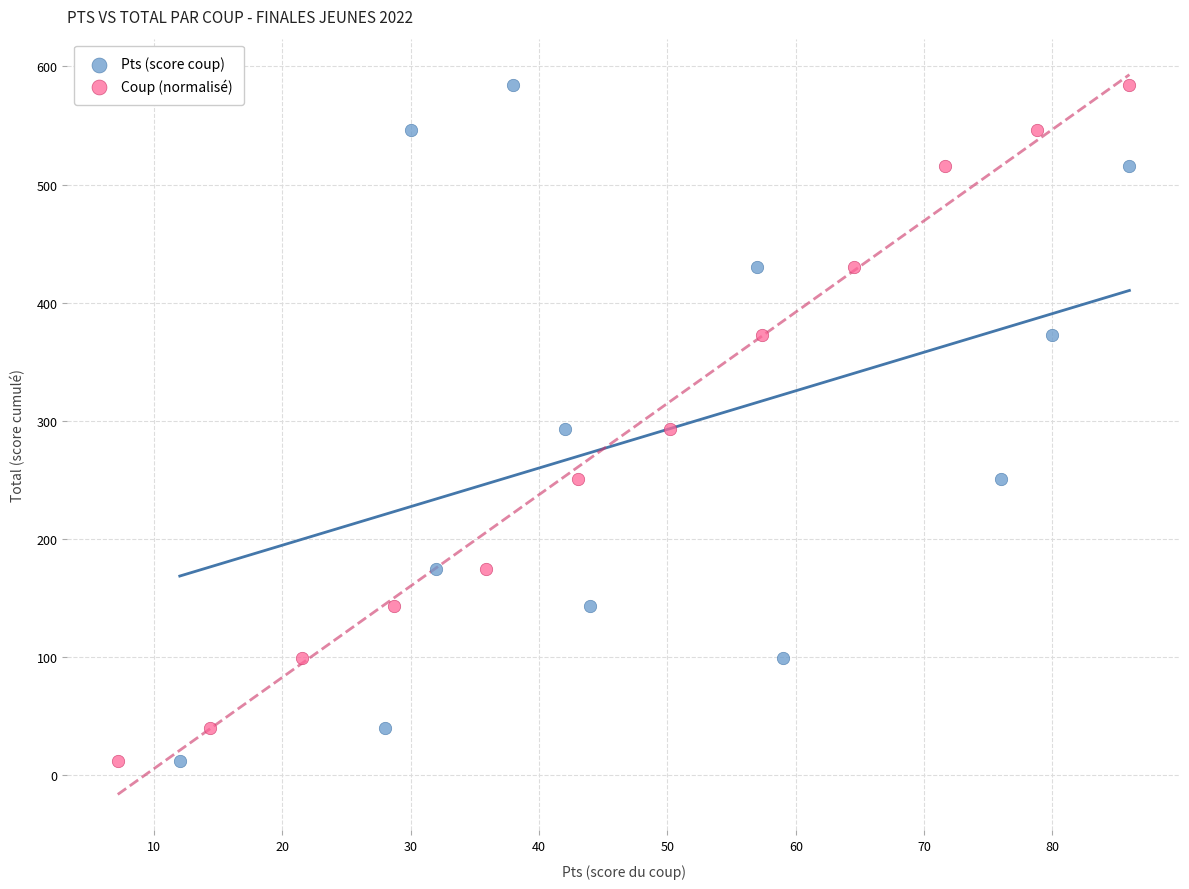

What are all the series names shown in the legend?

Pts (score coup), Coup (normalisé)